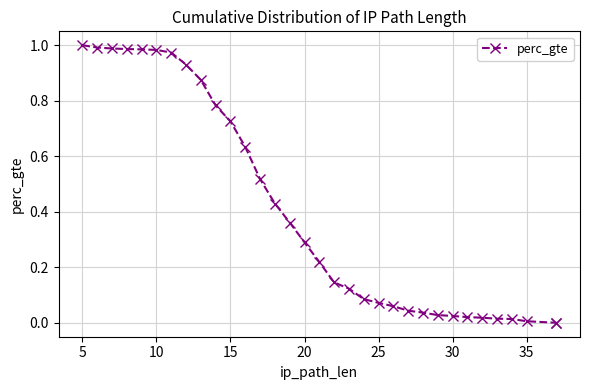

What is the greatest value displayed?

1.0